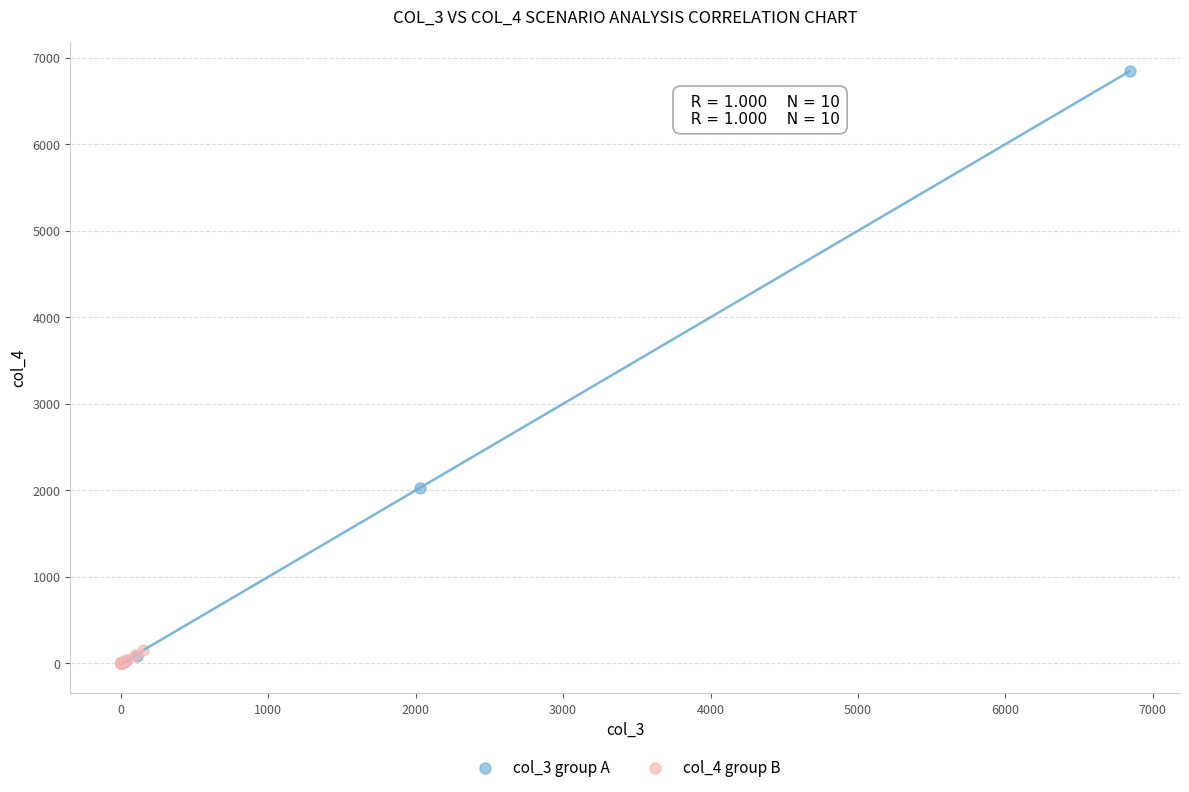

Which series has the largest Y range (max minus min)?

col_3 group A